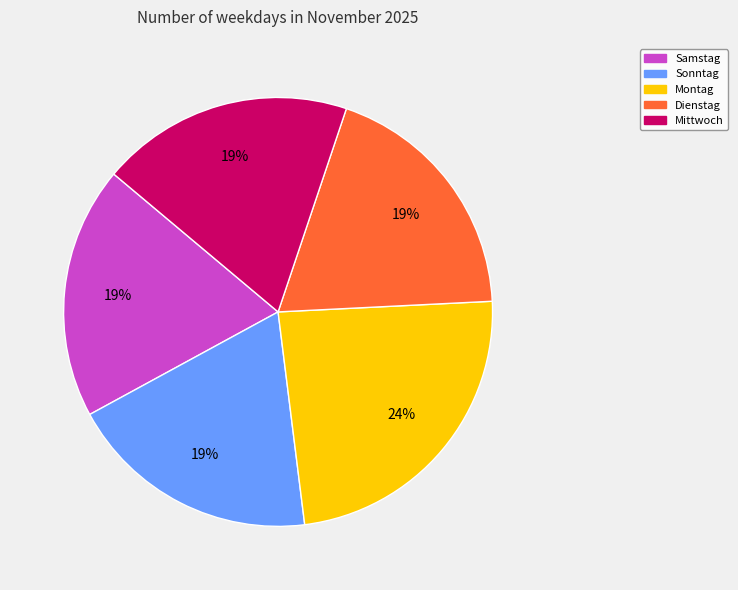

Is there any slice that represents more than half of the pie?

No